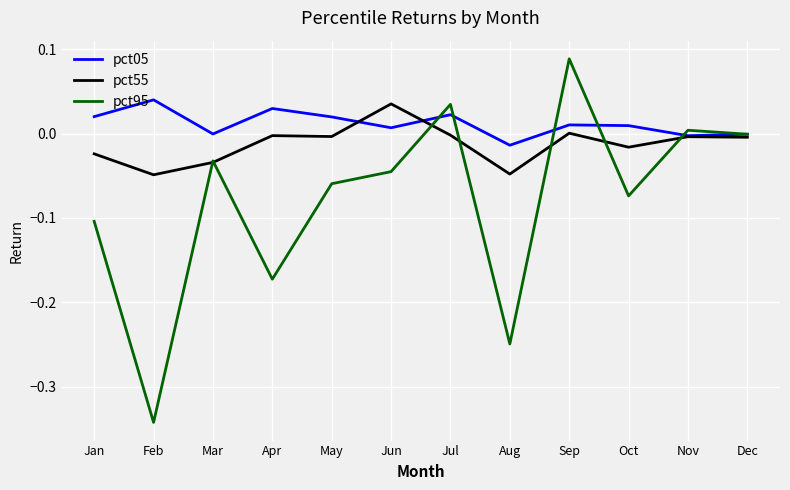

True or false: pct95 has a value of -0.1 at Oct.

True